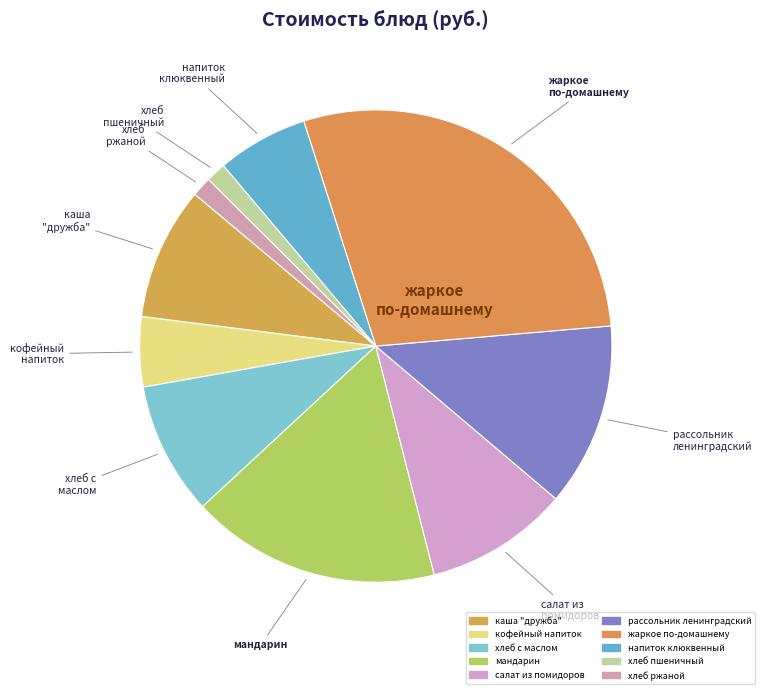

How many slices are in this pie chart?

10